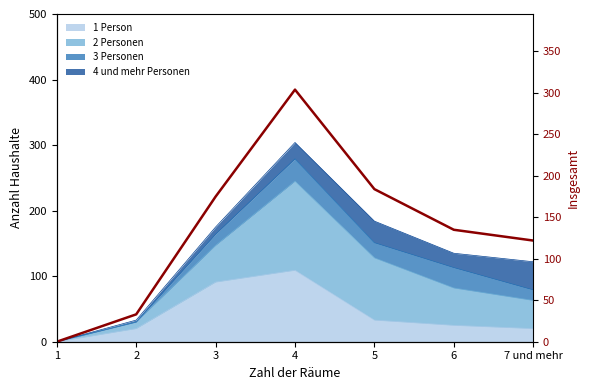

At which label is the value closest to 152?

6